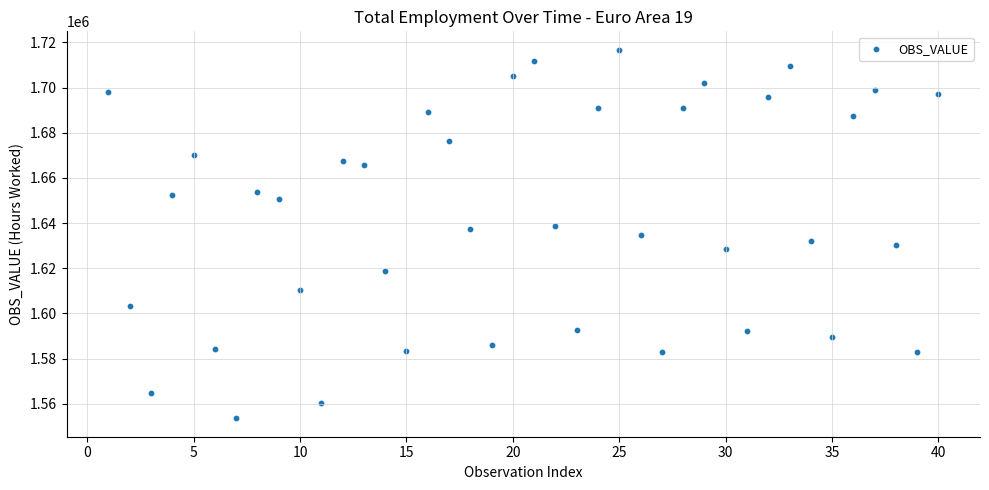

What is the range of X values (max minus min)?

39.0